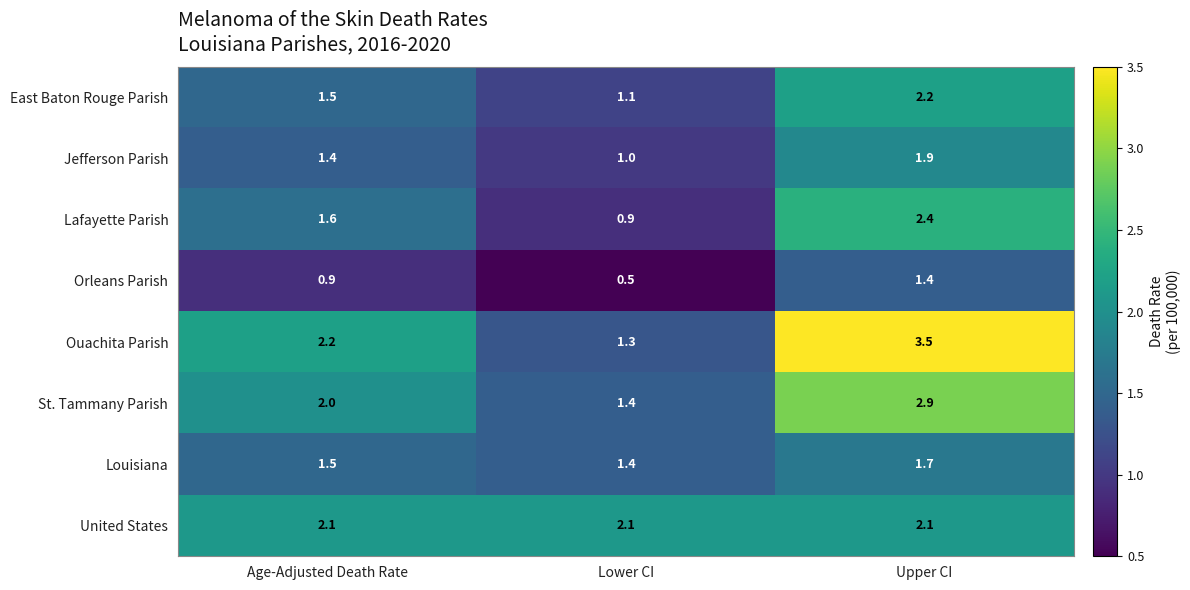

Reading right to left, extract all data points from this chart.

East Baton Rouge Parish: Upper CI=2.2	Lower CI=1.1	Age-Adjusted Death Rate=1.5
Jefferson Parish: Upper CI=1.9	Lower CI=1.0	Age-Adjusted Death Rate=1.4
Lafayette Parish: Upper CI=2.4	Lower CI=0.9	Age-Adjusted Death Rate=1.6
Orleans Parish: Upper CI=1.4	Lower CI=0.5	Age-Adjusted Death Rate=0.9
Ouachita Parish: Upper CI=3.5	Lower CI=1.3	Age-Adjusted Death Rate=2.2
St. Tammany Parish: Upper CI=2.9	Lower CI=1.4	Age-Adjusted Death Rate=2.0
Louisiana: Upper CI=1.7	Lower CI=1.4	Age-Adjusted Death Rate=1.5
United States: Upper CI=2.1	Lower CI=2.1	Age-Adjusted Death Rate=2.1